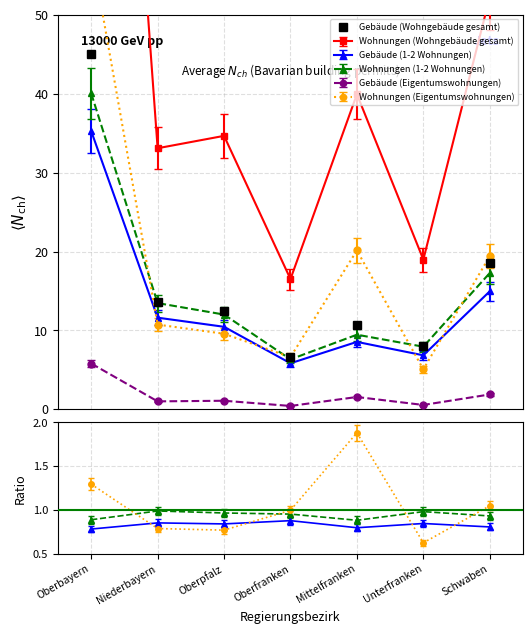

Between Niederbayern and Oberpfalz, which is larger?

Niederbayern